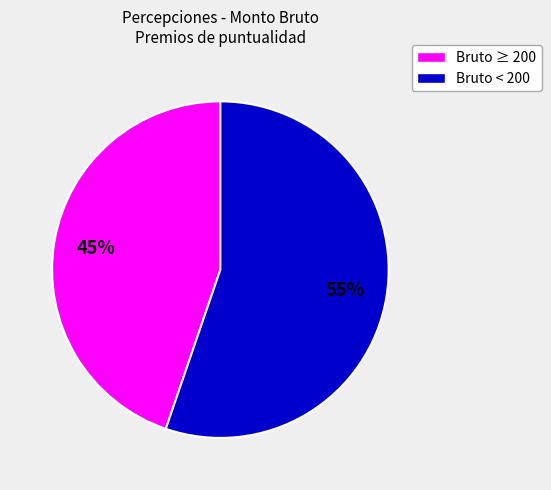

How many segments does this pie chart have?

2